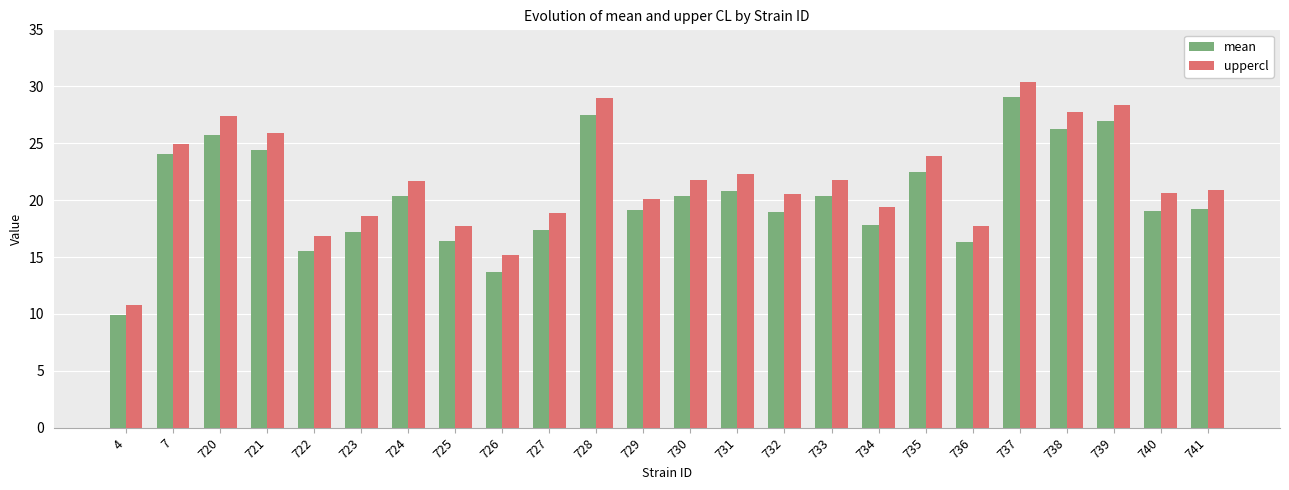

What is the approximate value of uppercl at 733?

21.8